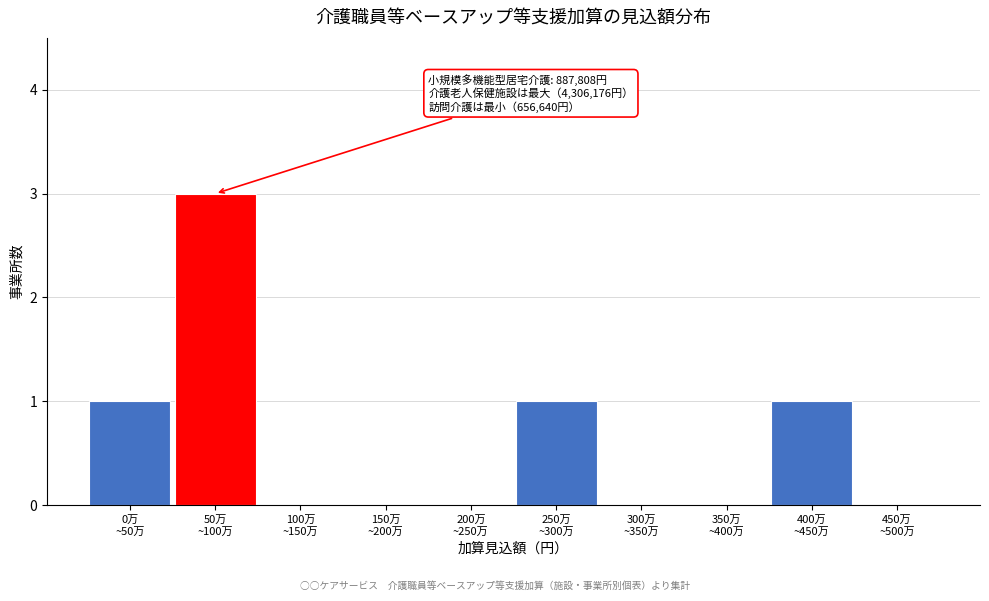

What is the greatest value displayed?

3